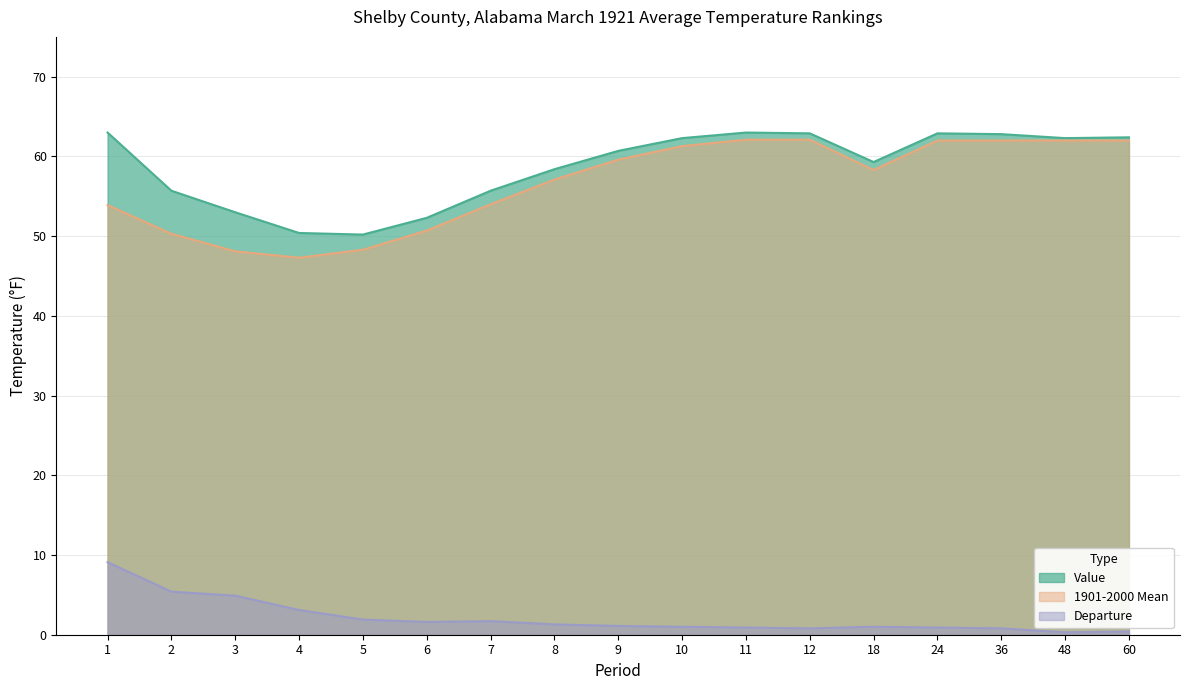

How many interior local valleys does the 1901-2000 Mean series have?

2